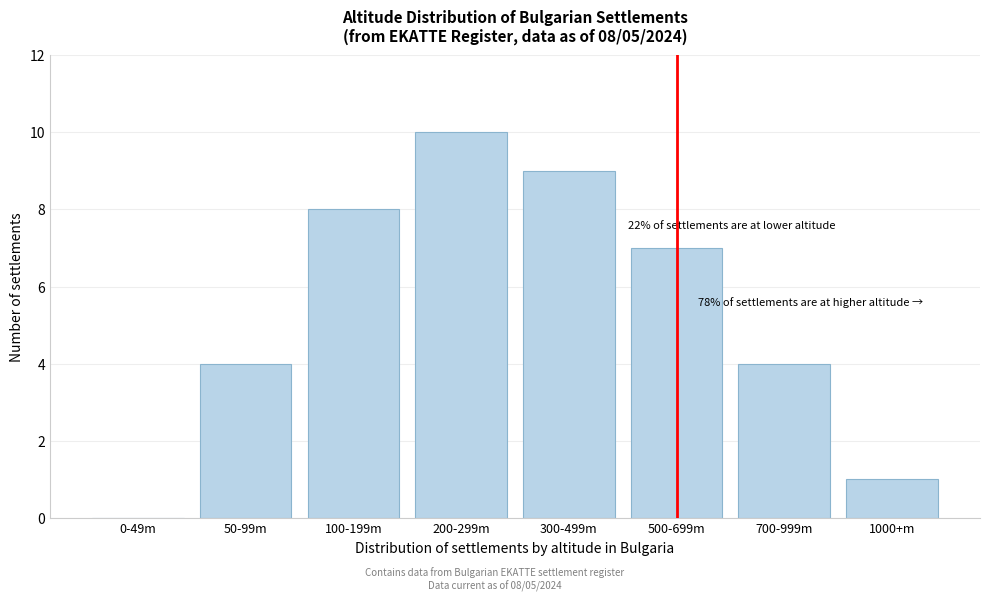

Reading right to left, list all the values displayed in this chart.

1000+m=1	700-999m=4	500-699m=7	300-499m=9	200-299m=10	100-199m=8	50-99m=4	0-49m=0